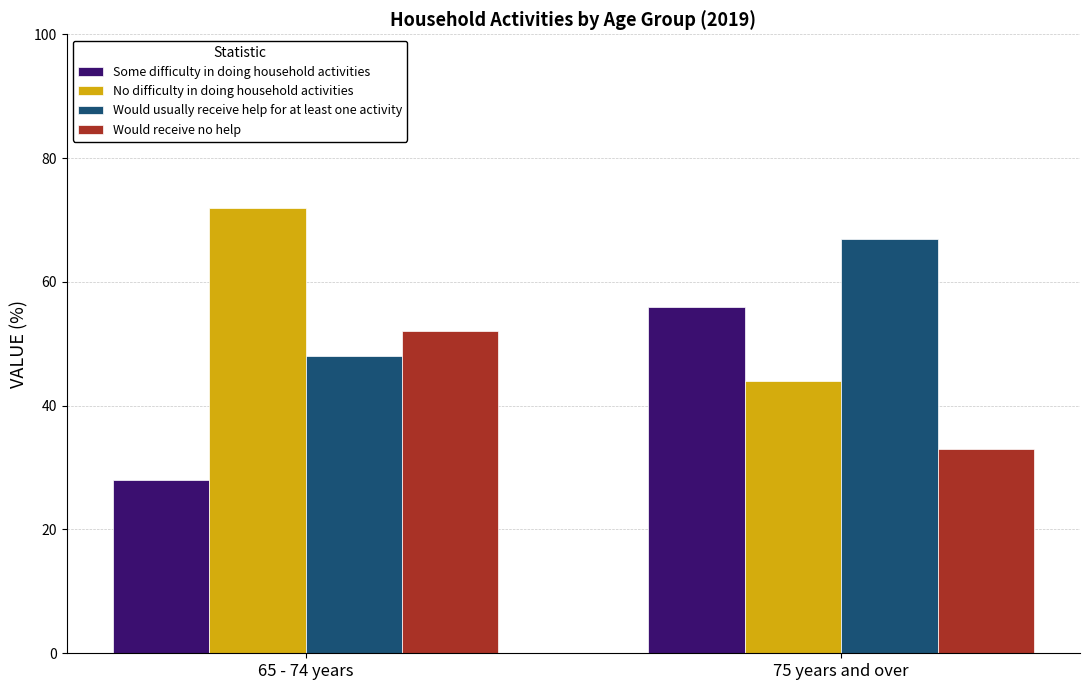

What position from the right is 65 - 74 years?

2